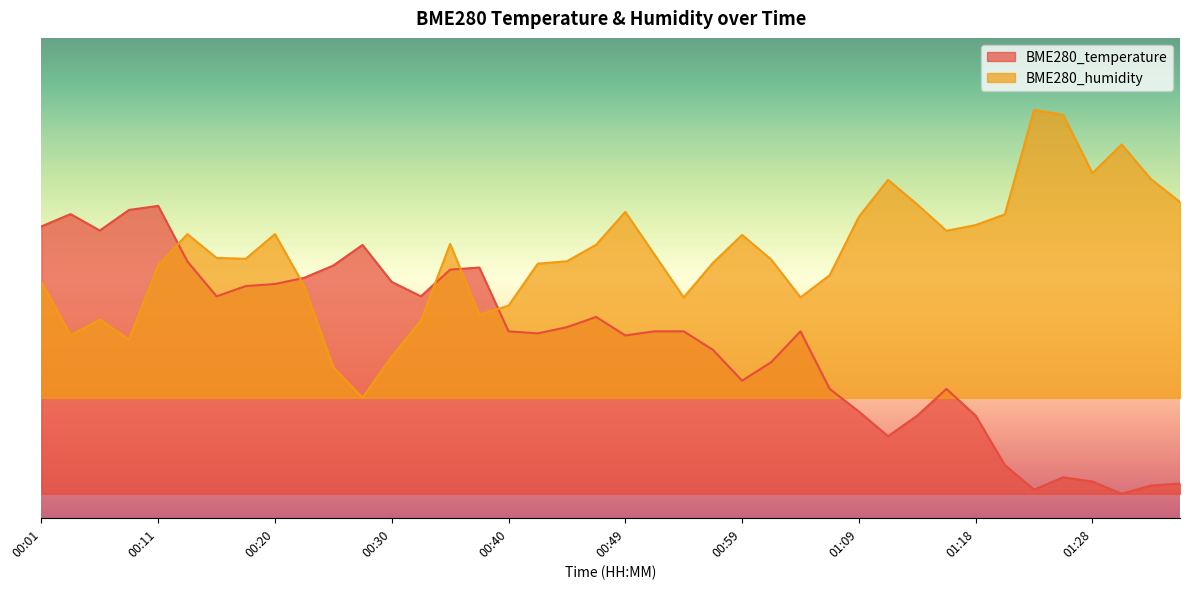

Count the number of categories in the chart.

40